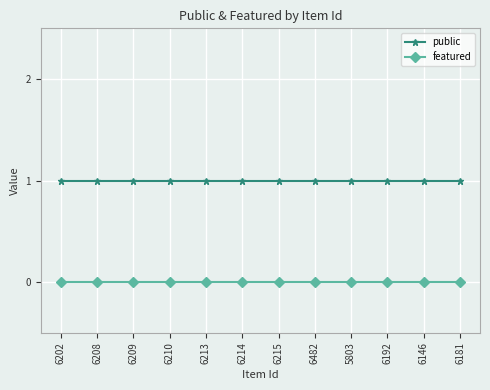

Reading left to right, extract all data points from this chart.

public: 6202=1	6208=1	6209=1	6210=1	6213=1	6214=1	6215=1	6482=1	5803=1	6192=1	6146=1	6181=1
featured: 6202=0	6208=0	6209=0	6210=0	6213=0	6214=0	6215=0	6482=0	5803=0	6192=0	6146=0	6181=0